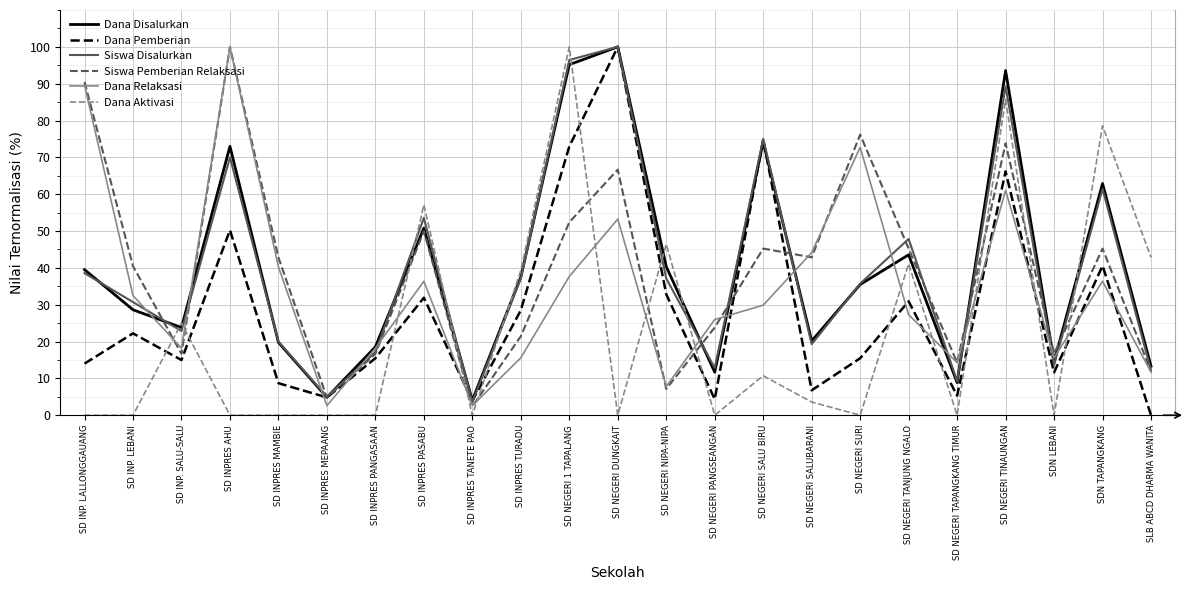

What is the spread (max minus min) of values at SD INP. LALLONGGAUANG?

90.5